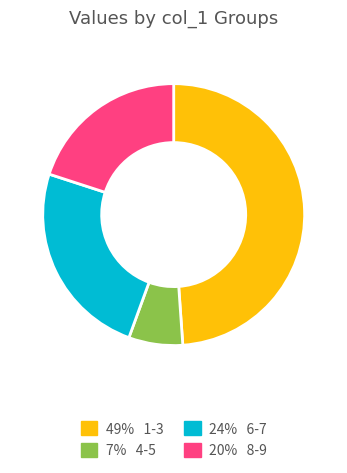

How many slices are in this pie chart?

4